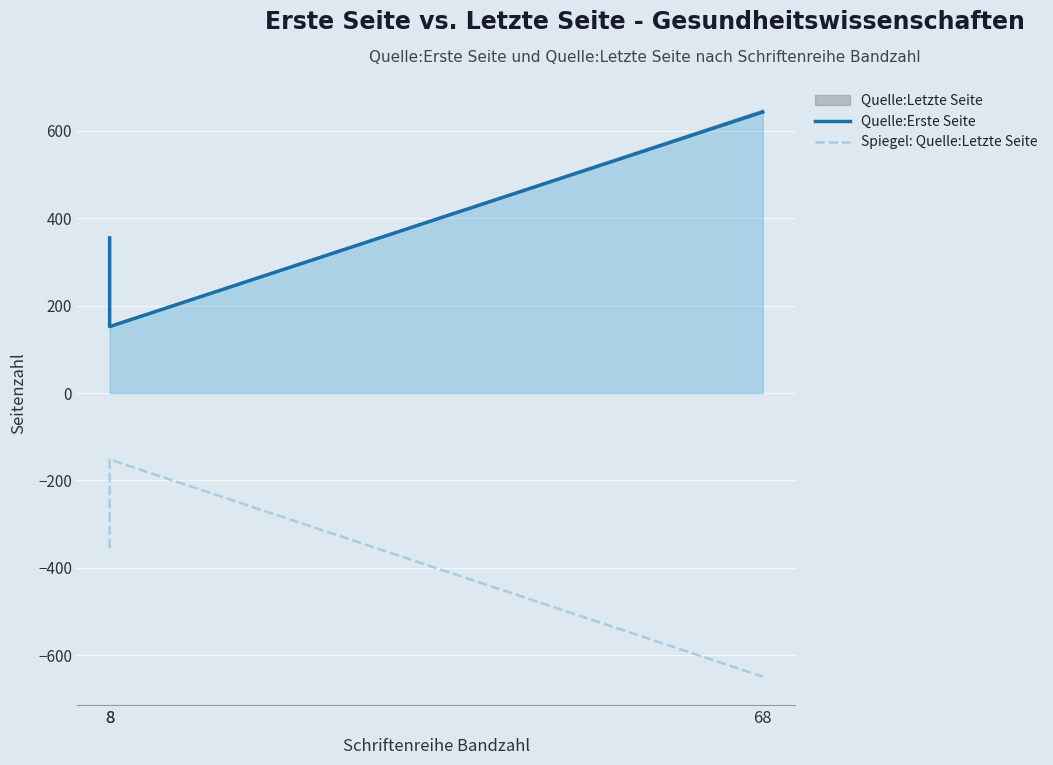

What is the value of the Spiegel: Quelle:Letzte Seite point at the 3rd from the left?

-649